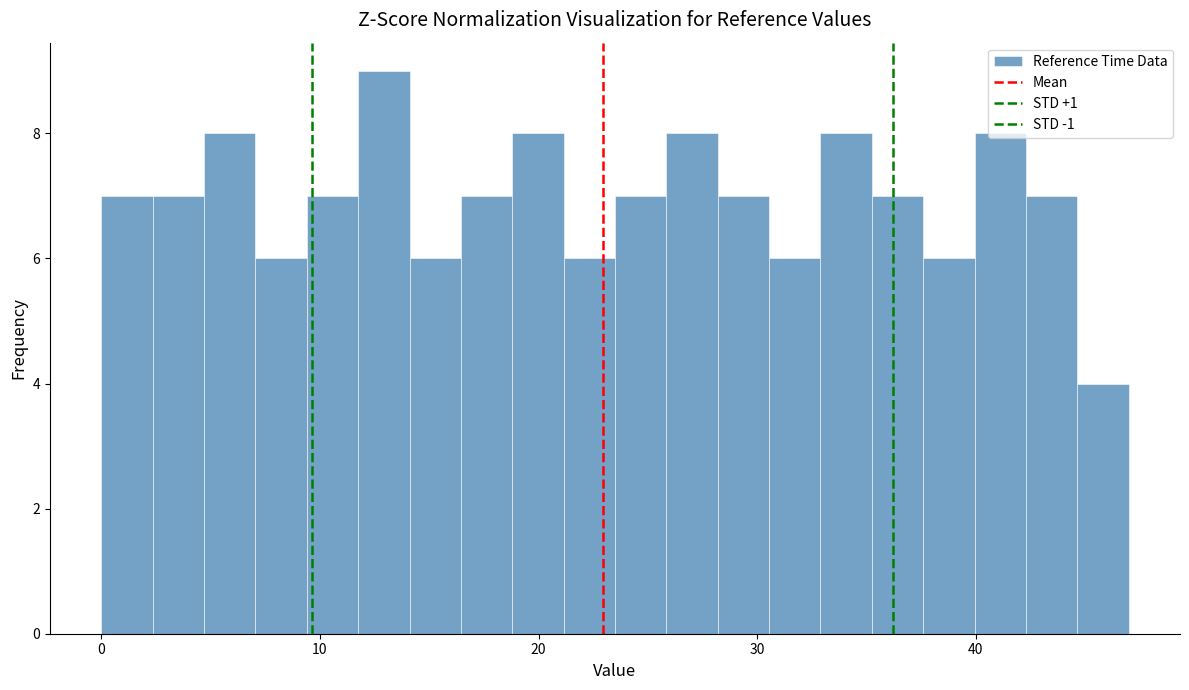

Around what value on the x-axis is the tallest bar? Give the approximate position of its centre, as read against the axis.

13